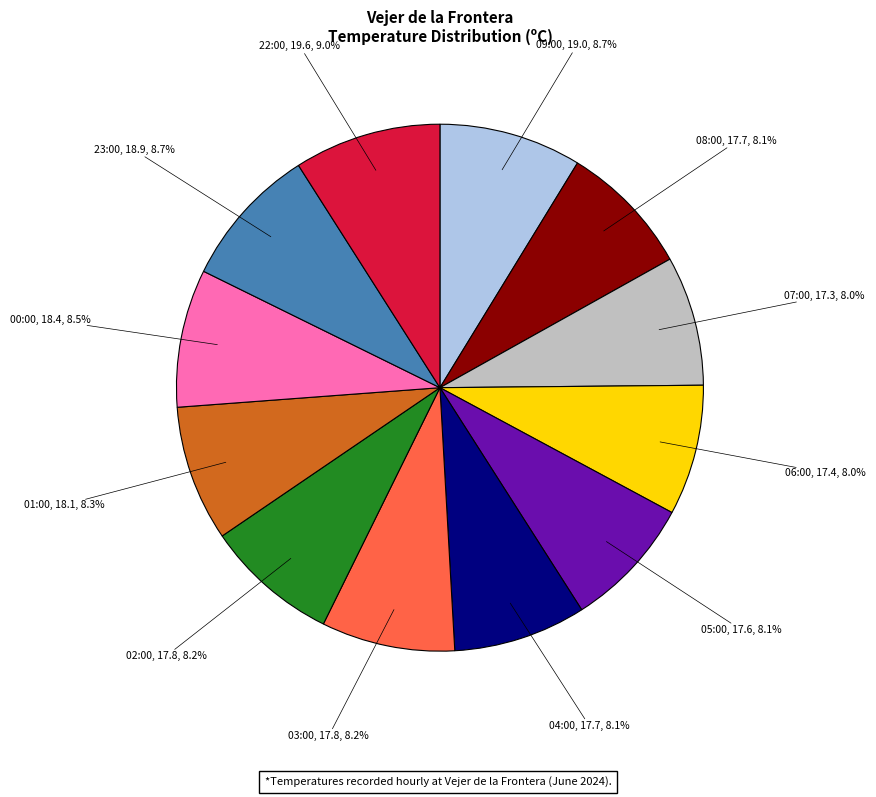

Count the number of slices in the pie.

12